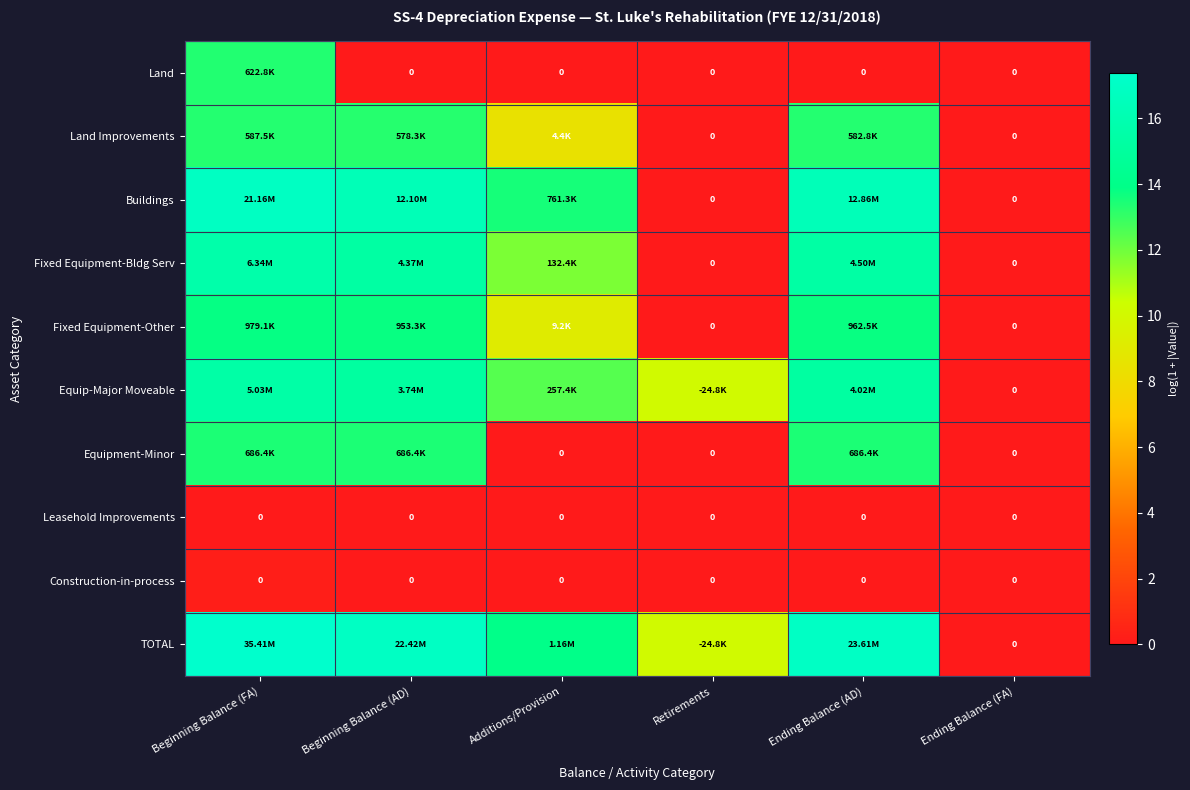

At how many categories does at least one series exceed 13?

4